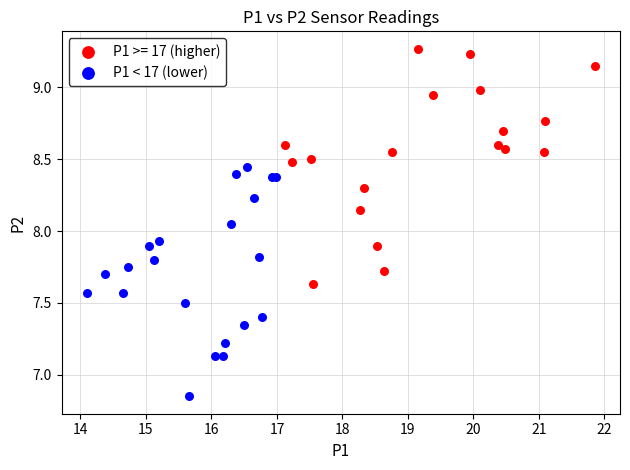

Which series contains the highest Y value?

P1 >= 17 (higher)